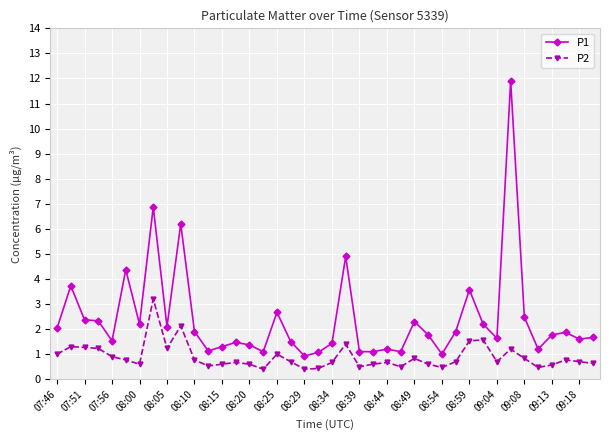

True or false: P1 has more than 2 points higher than both neighbors.

True